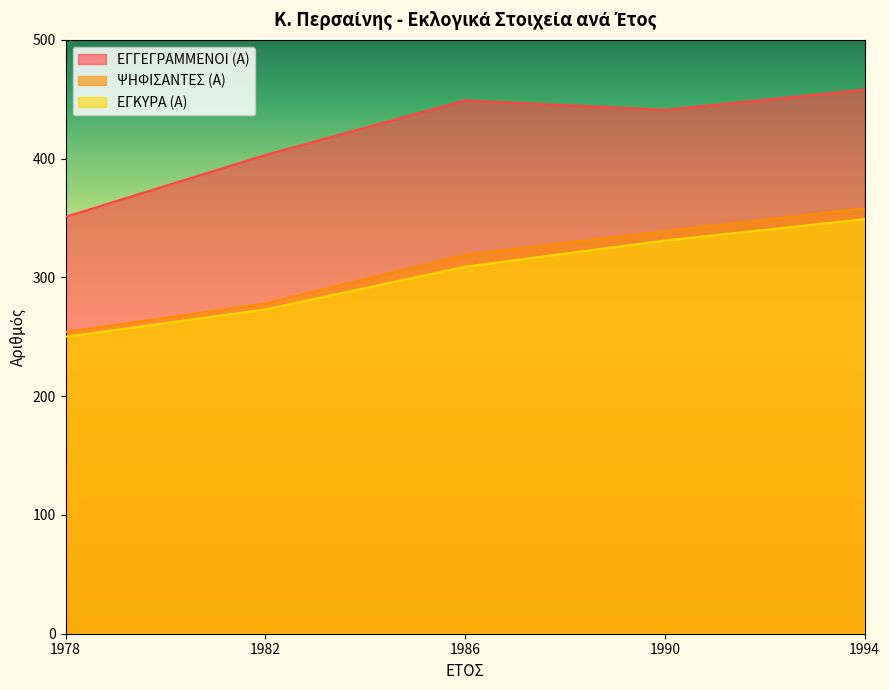

Is the value of ΨΗΦΙΣΑΝΤΕΣ (Α) at 1990 greater than the value of ΕΓΓΕΓΡΑΜΜΕΝΟΙ (Α) at 1978?

No